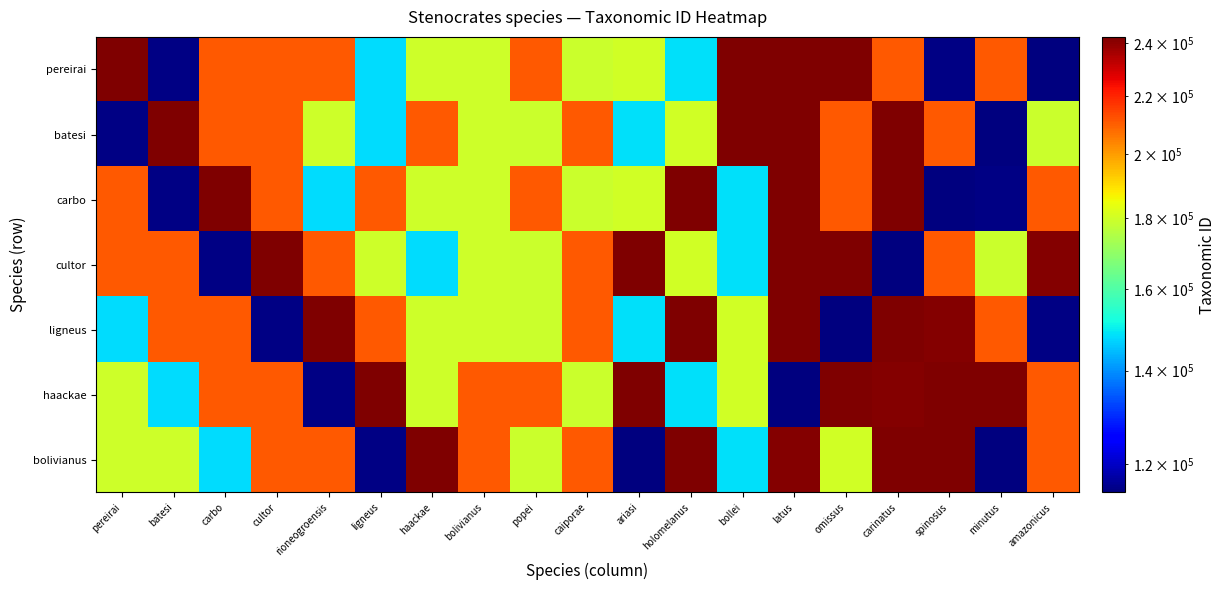

Reading left to right, what are all the values shown in this chart?

pereirai: pereirai=242225	batesi=115052	carbo=211081	cultor=210696	rioneogroensis=210844	ligneus=147801	haackae=179577	bolivianus=179584	popei=210836	caiporae=179313	ariasi=179948	holomelanus=148322	bollei=242219	latus=242333	omissus=242216	carinatus=210937	spinosus=115137	minutus=210848	amazonicus=114739
batesi: pereirai=115052	batesi=242225	carbo=210696	cultor=211081	rioneogroensis=179577	ligneus=147801	haackae=210844	bolivianus=179584	popei=179313	caiporae=210836	ariasi=148322	holomelanus=179948	bollei=242333	latus=242219	omissus=210937	carinatus=242216	spinosus=210848	minutus=114739	amazonicus=179223
carbo: pereirai=211081	batesi=115052	carbo=242225	cultor=210696	rioneogroensis=147801	ligneus=210844	haackae=179584	bolivianus=179577	popei=210836	caiporae=179313	ariasi=179948	holomelanus=242219	bollei=148322	latus=242333	omissus=210937	carinatus=242216	spinosus=114739	minutus=115137	amazonicus=210848
cultor: pereirai=210696	batesi=211081	carbo=115052	cultor=242225	rioneogroensis=210844	ligneus=179577	haackae=147801	bolivianus=179584	popei=179313	caiporae=210836	ariasi=242219	holomelanus=179948	bollei=148322	latus=242216	omissus=242333	carinatus=114739	spinosus=210937	minutus=179223	amazonicus=241765
ligneus: pereirai=147801	batesi=210696	carbo=211081	cultor=115052	rioneogroensis=242225	ligneus=210844	haackae=179577	bolivianus=179584	popei=179313	caiporae=210836	ariasi=148322	holomelanus=242219	bollei=179948	latus=242333	omissus=114739	carinatus=242216	spinosus=241765	minutus=210937	amazonicus=115137
haackae: pereirai=179577	batesi=147801	carbo=210696	cultor=211081	rioneogroensis=115052	ligneus=242225	haackae=179584	bolivianus=210844	popei=210836	caiporae=179313	ariasi=242219	holomelanus=148322	bollei=179948	latus=114739	omissus=242333	carinatus=241765	spinosus=242216	minutus=242504	amazonicus=210937
bolivianus: pereirai=179584	batesi=179577	carbo=147801	cultor=210696	rioneogroensis=211081	ligneus=115052	haackae=242225	bolivianus=210844	popei=179313	caiporae=210836	ariasi=114739	holomelanus=242219	bollei=148322	latus=241765	omissus=179948	carinatus=242504	spinosus=242333	minutus=114544	amazonicus=210937